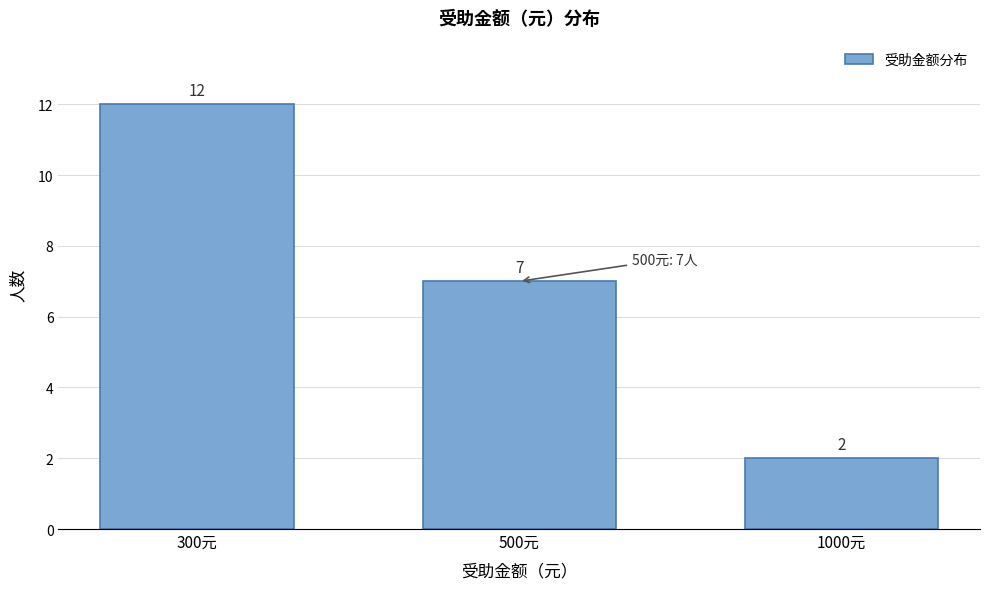

Reading left to right, transcribe all the data shown in this chart.

12	7	2